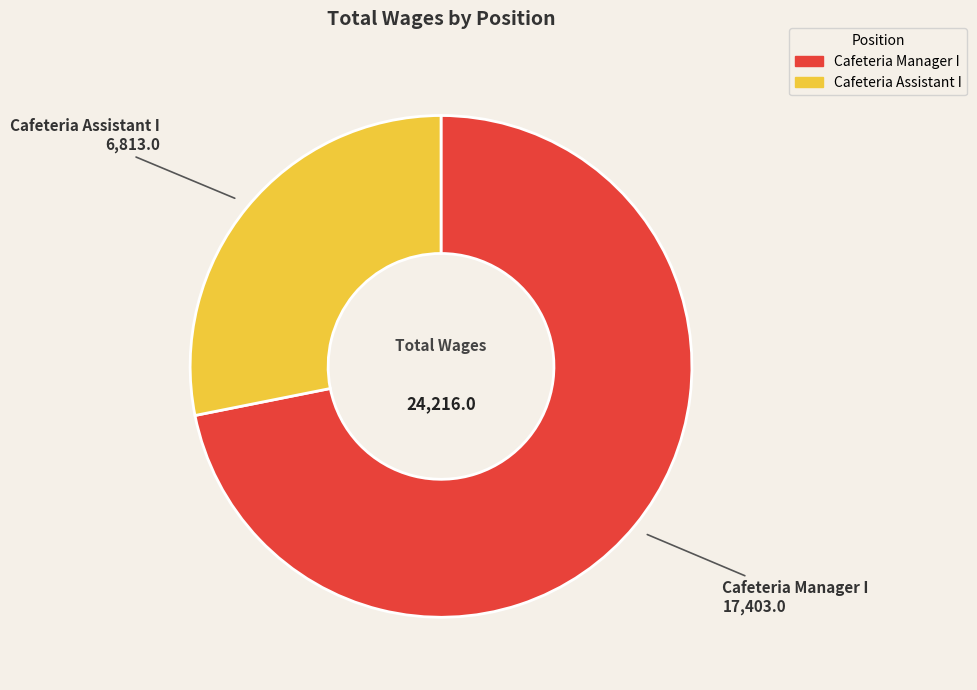

Combined, do Cafeteria Assistant I and Cafeteria Manager I account for over 50%?

Yes